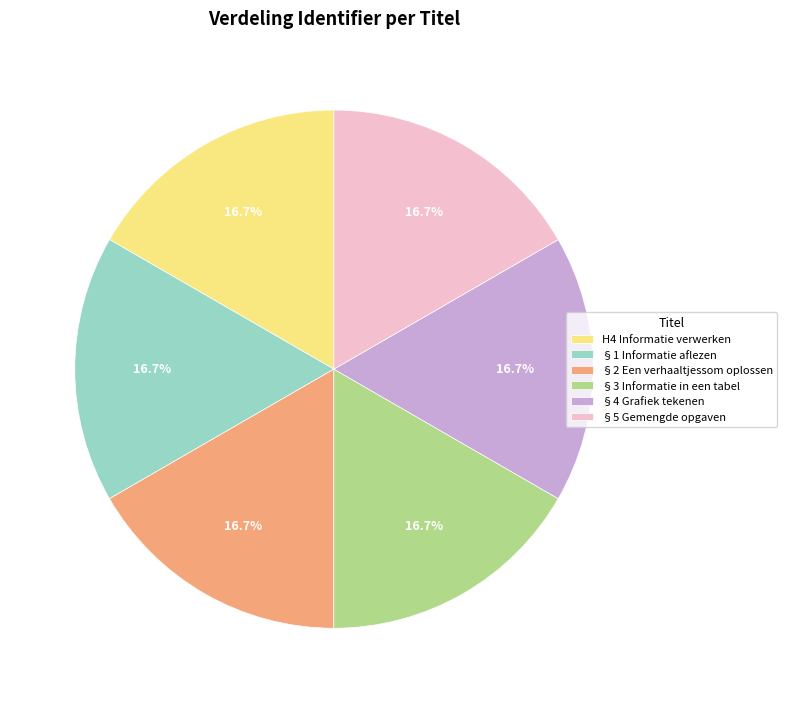

How much of the chart is everything except §2 Een verhaaltjessom oplossen?

83.3%